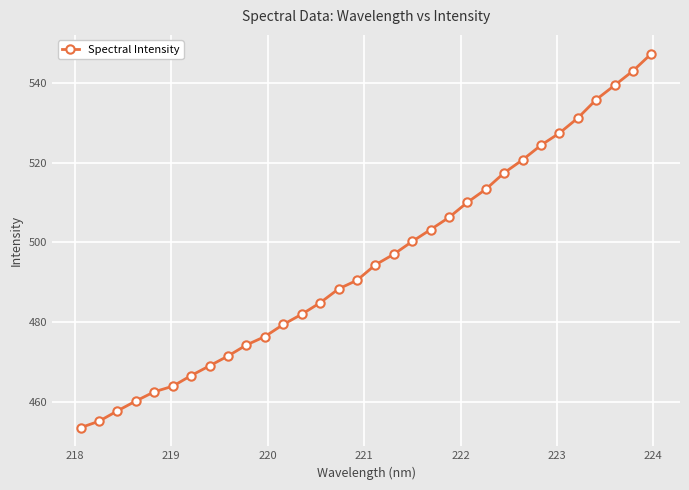

What is the value of the 23rd point from the left?

513.3